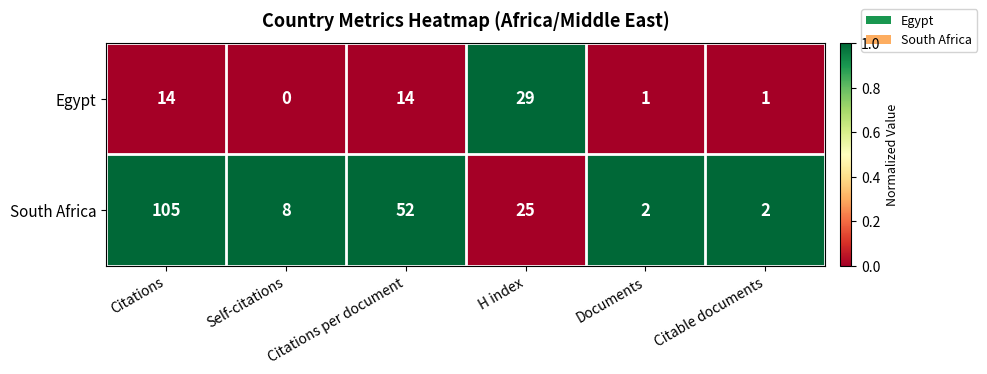

Rank the series by their average value, from lowest to highest.

Egypt, South Africa